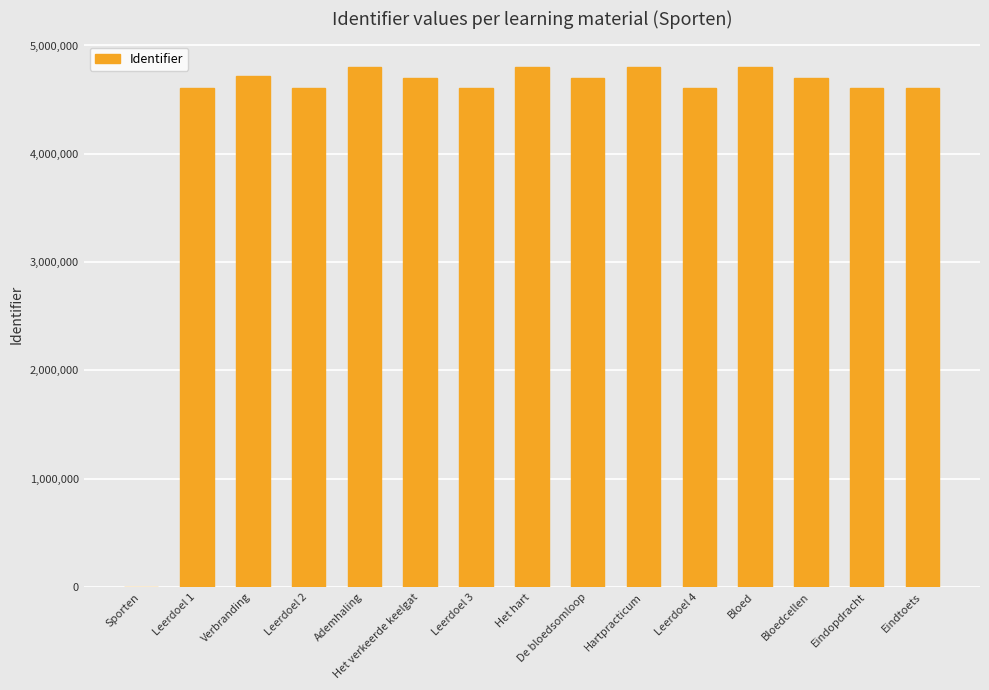

What is the sum of the values at Het verkeerde keelgat and Verbranding?

9425948